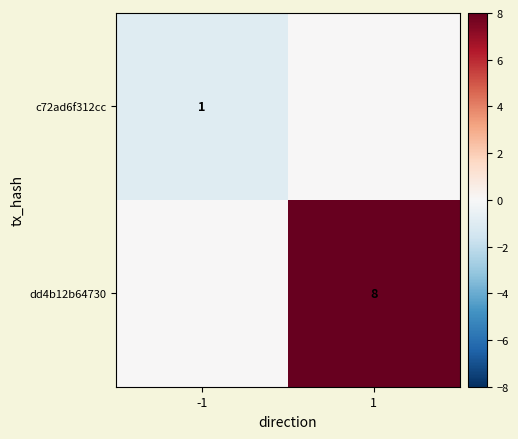

Between 1 and -1, which is larger?

1